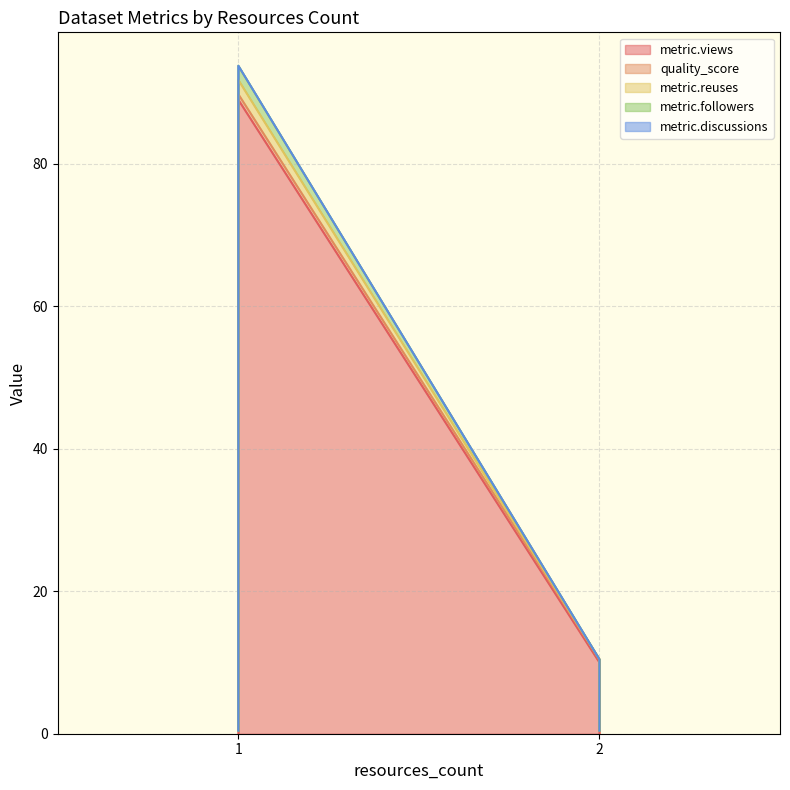

Which has a higher value, 2 or 2?

2